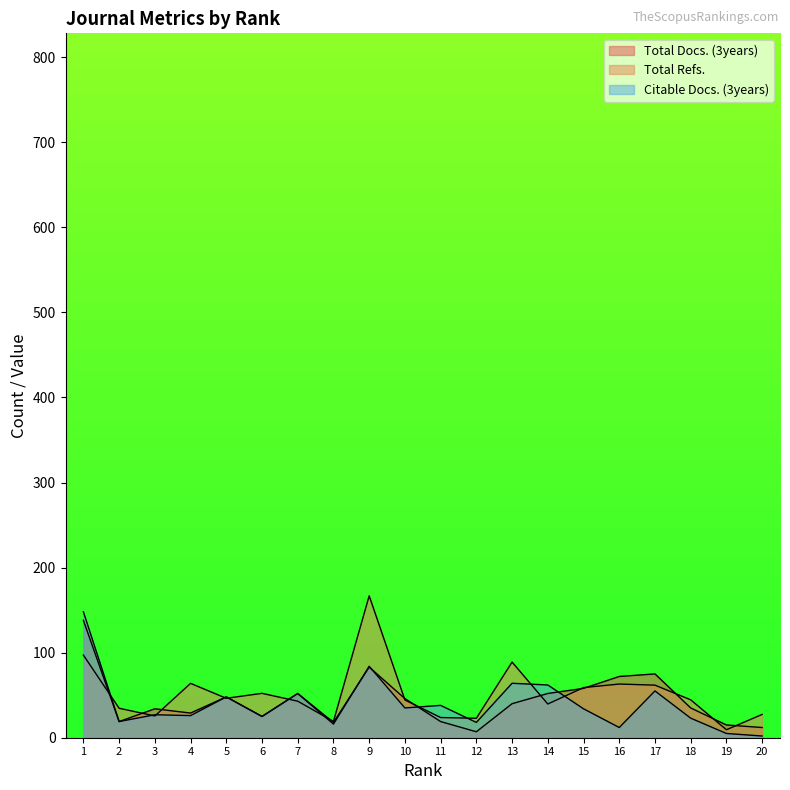

The Total Refs. series shows 86.2 at 6. True or false?

False